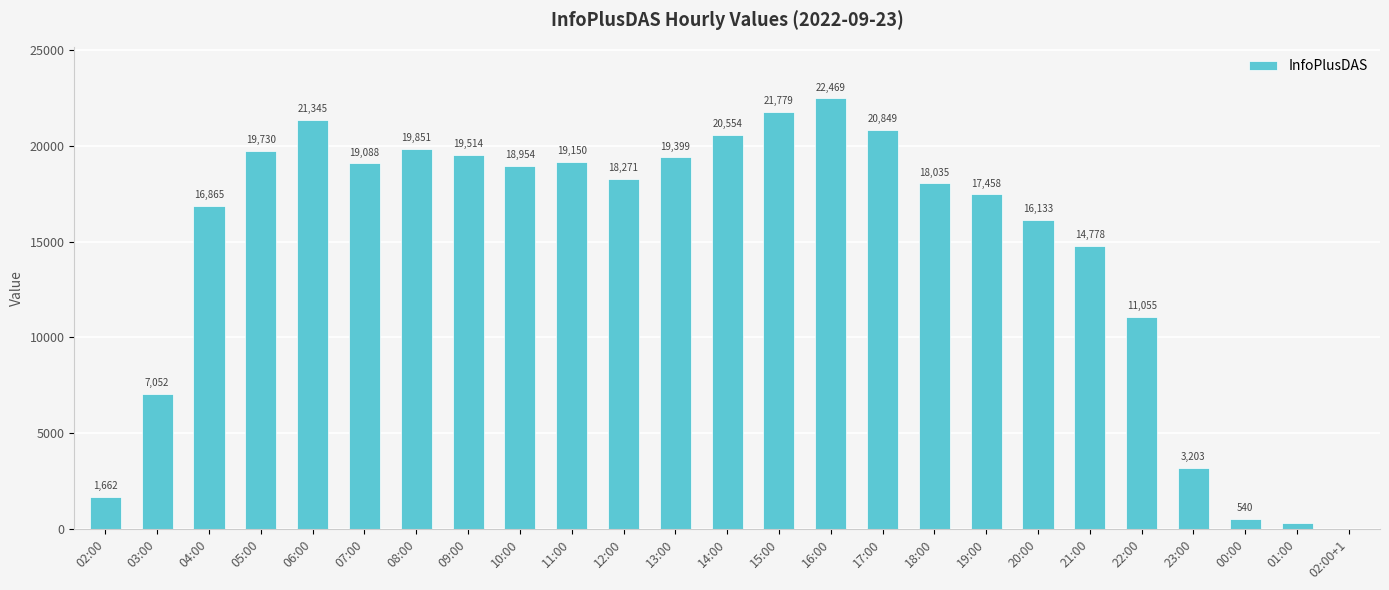

What is the greatest value displayed?

22469